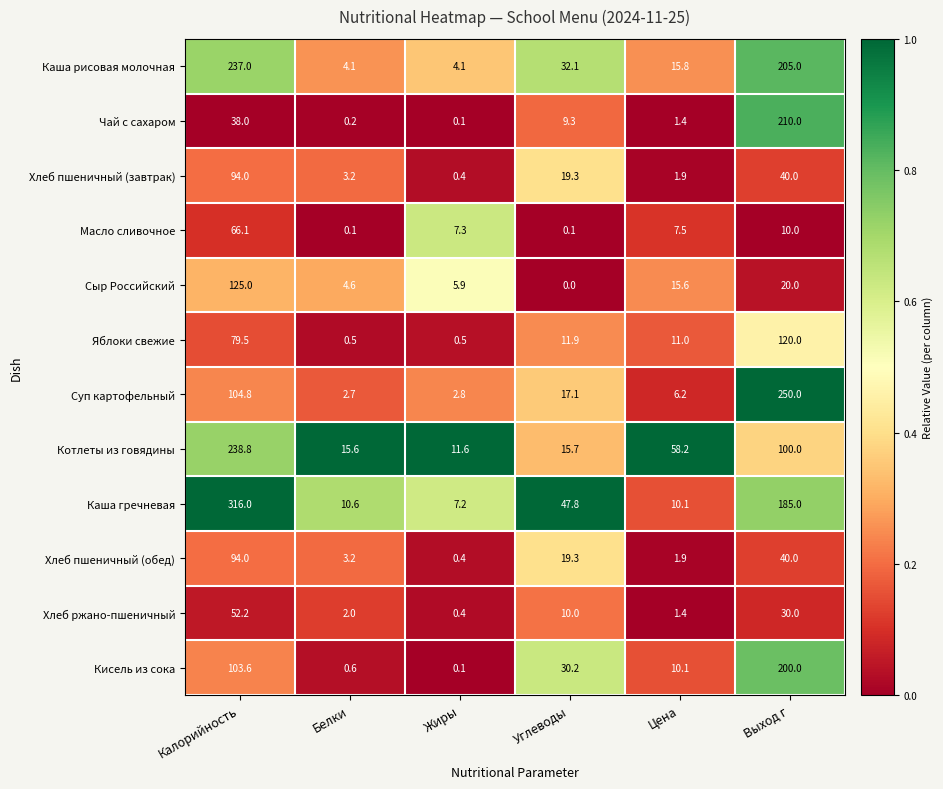

At which category is the sum across all series the highest?

Калорийность